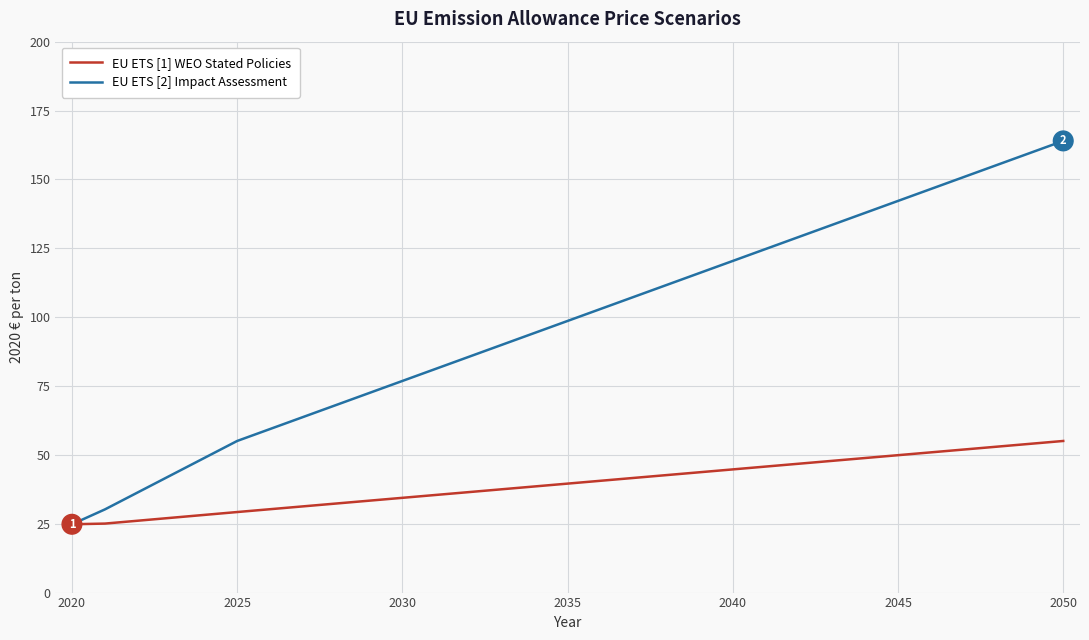

Which series has the widest spread of values?

EU ETS [2] Impact Assessment